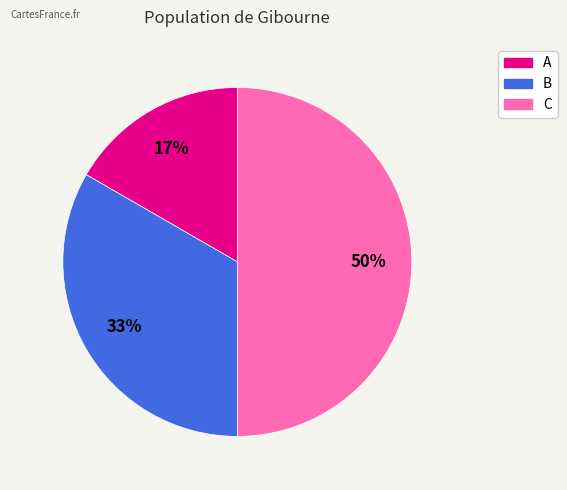

To the nearest percent, what portion does B represent?

33%